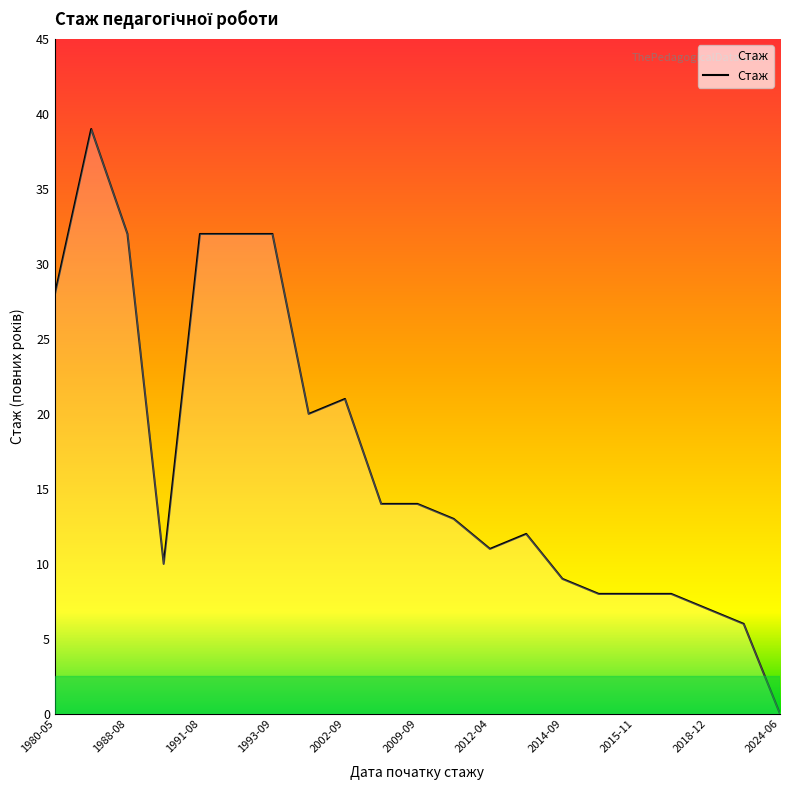

What is the difference between the maximum and minimum values?

39